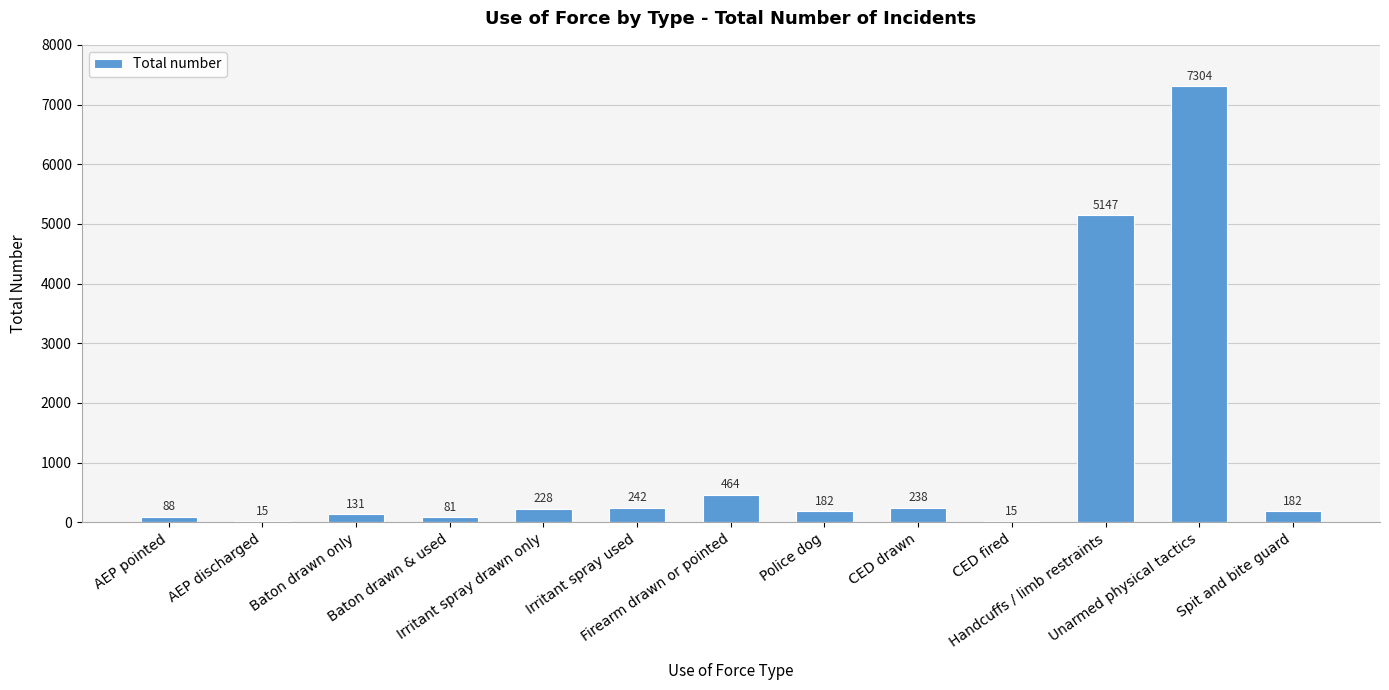

What is the maximum value shown in the chart?

7304